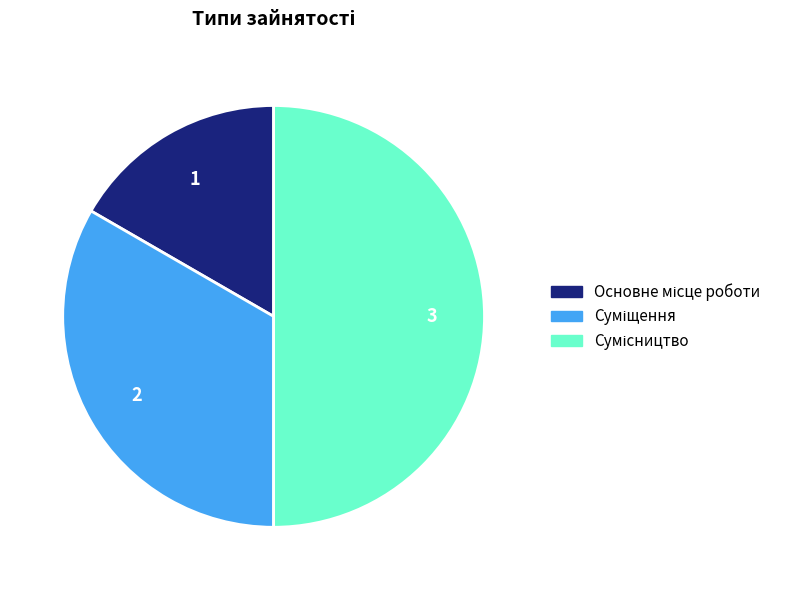

How many segments does this pie chart have?

3